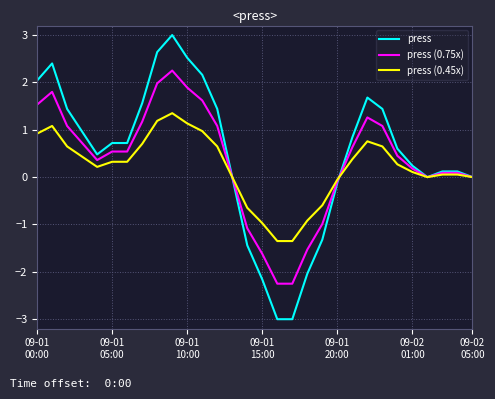

True or false: press (0.75x) has more than 1 points higher than both neighbors.

True